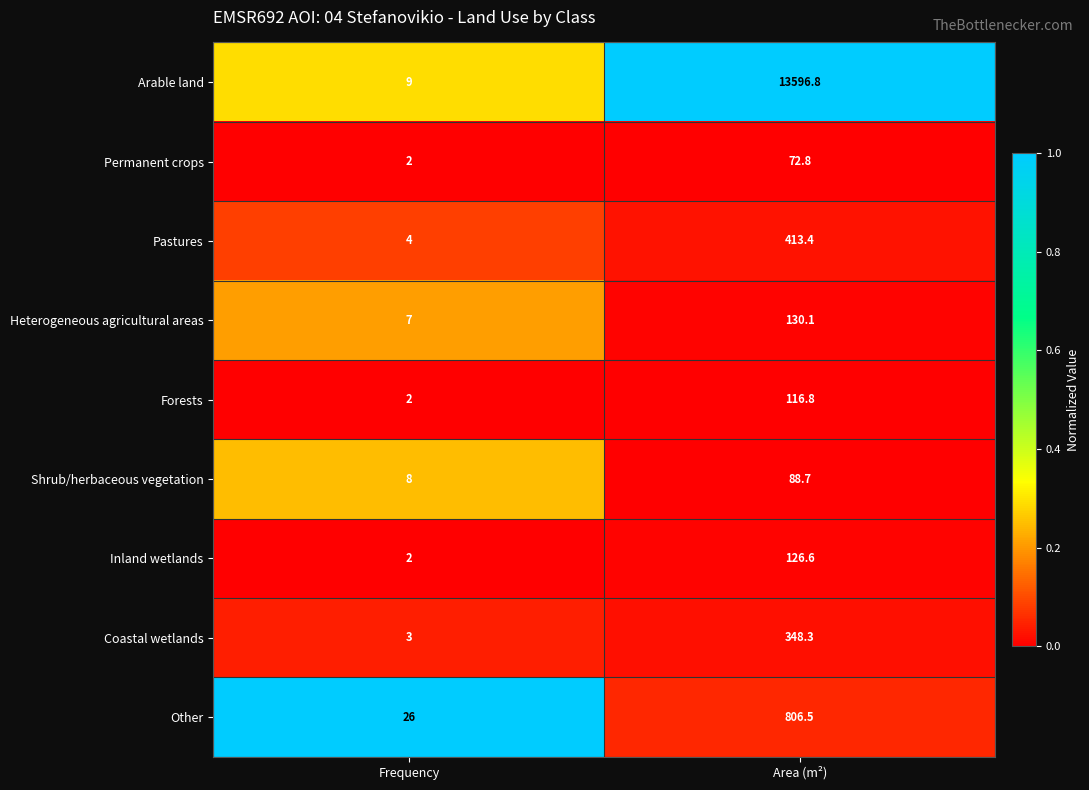

Count the number of categories in the chart.

2